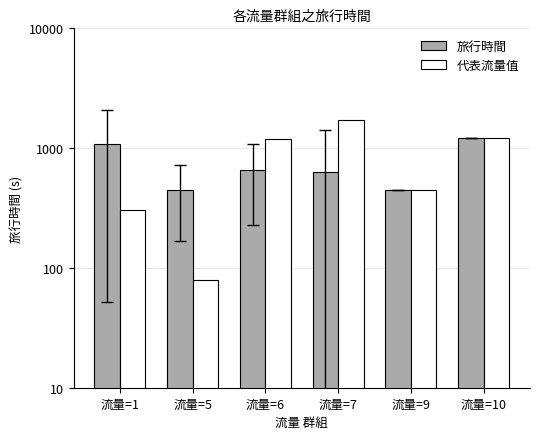

What is the greatest value displayed?

1732.0